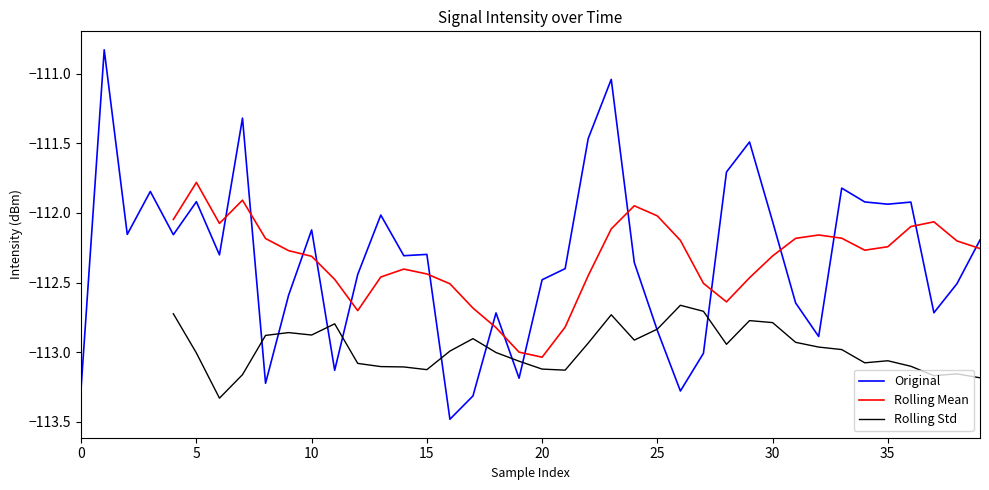

What is the change in value from 32 to 37?

+0.2